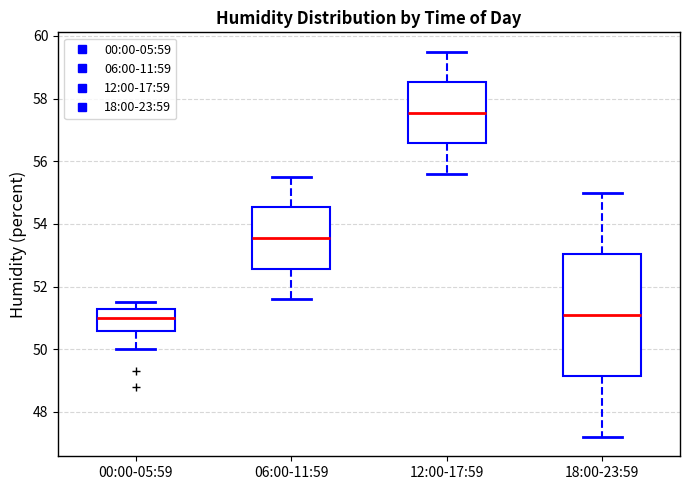

Reading left to right, read every box against the y-axis: the position of its median line, the range the box covers, and the ends of its whiskers. The values are not printed on the chart, so give them approximately, as read against the axis.

00:00-05:59: median 51.0, box 50.6 to 51.4, whiskers 50.0 to 51.6
06:00-11:59: median 53.6, box 52.6 to 54.6, whiskers 51.6 to 55.6
12:00-17:59: median 57.6, box 56.6 to 58.6, whiskers 55.6 to 59.6
18:00-23:59: median 51.2, box 49.2 to 53.0, whiskers 47.2 to 55.0